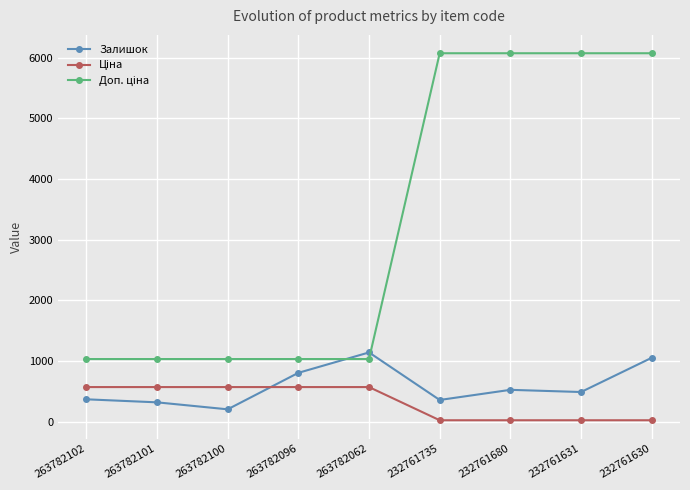

What is the difference between the Залишок values at 232761630 and 263782102?

684.0